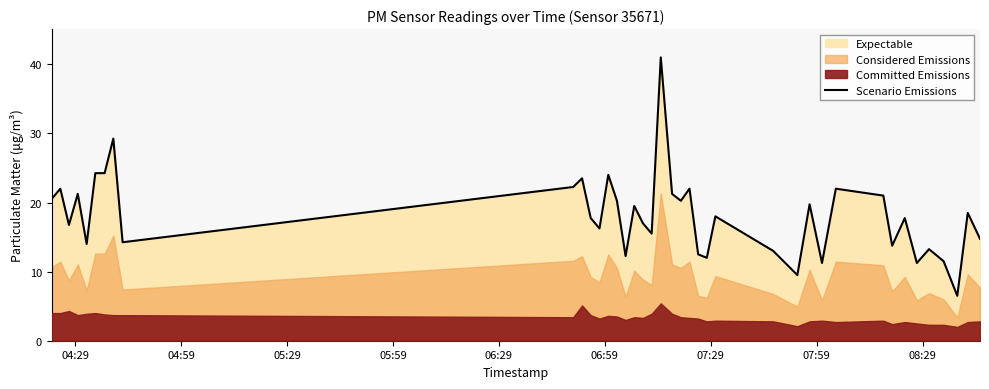

What is the minimum value for Scenario Emissions?

6.5